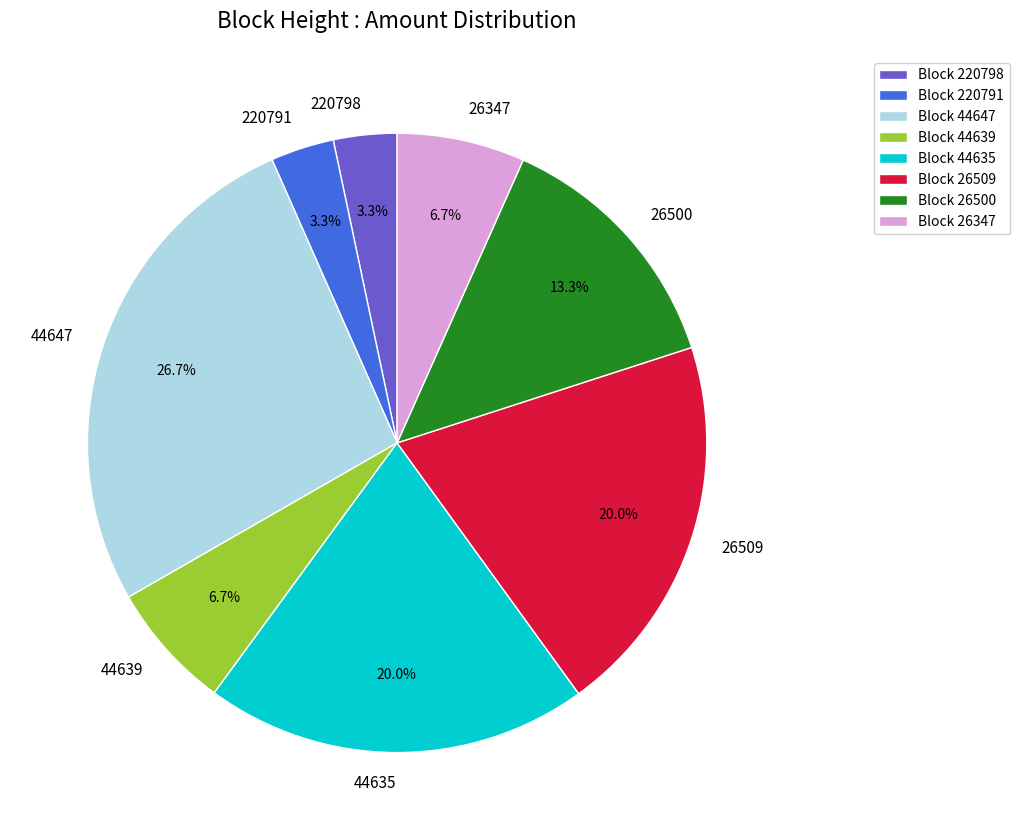

Which category has the biggest portion of the pie?

44647